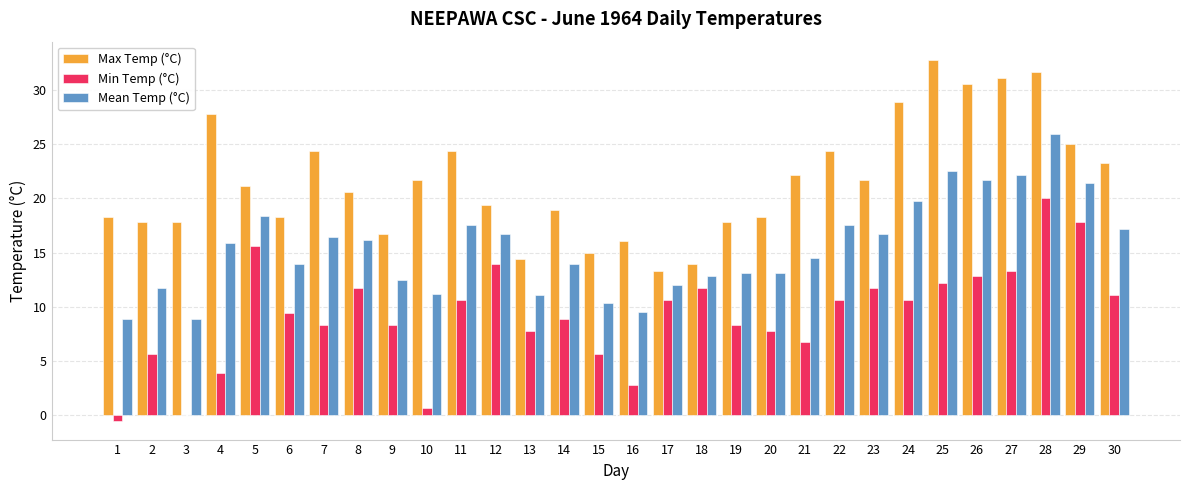

What is the total value across all series at 10?

33.5